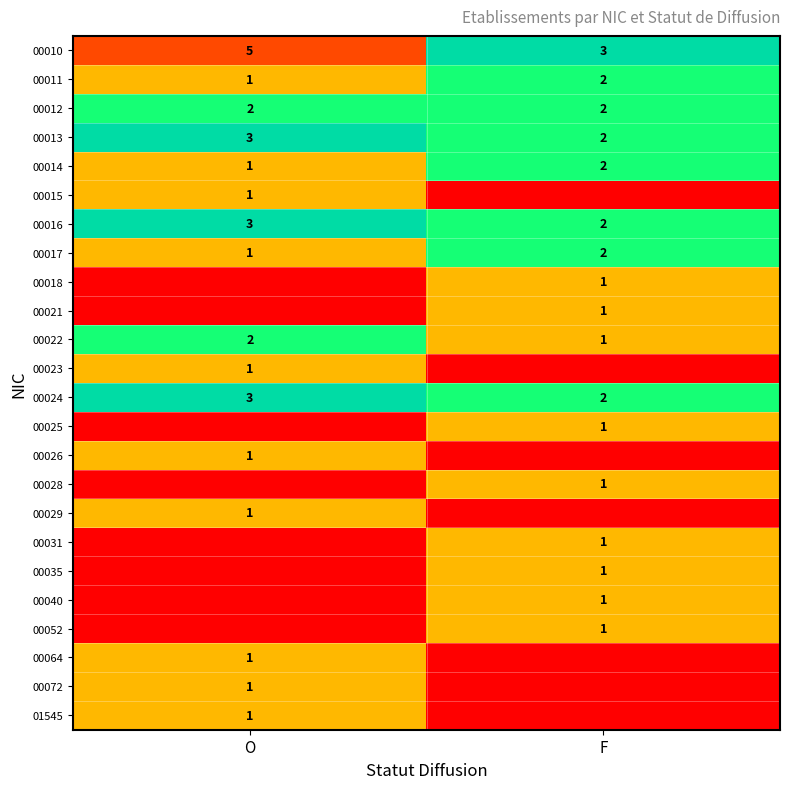

The value of 00026 at O is 1. True or false?

True